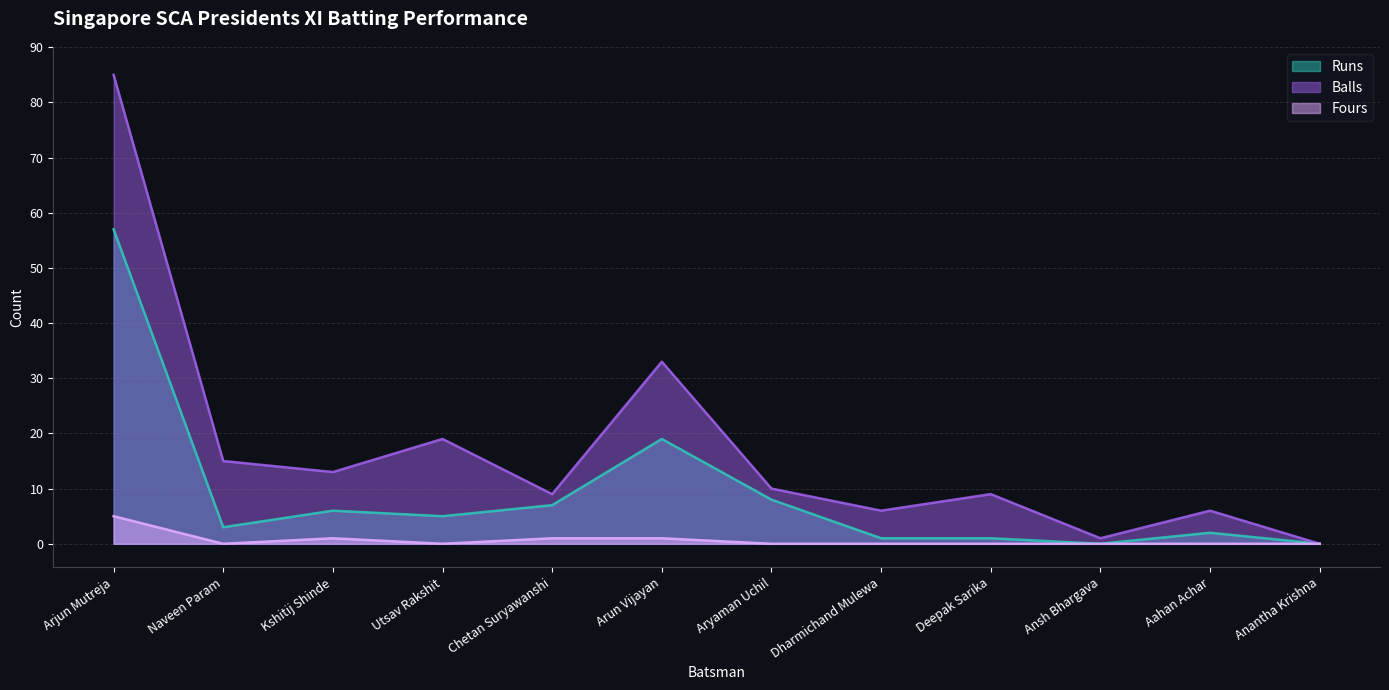

The value of Fours at Utsav Rakshit is 0. True or false?

True